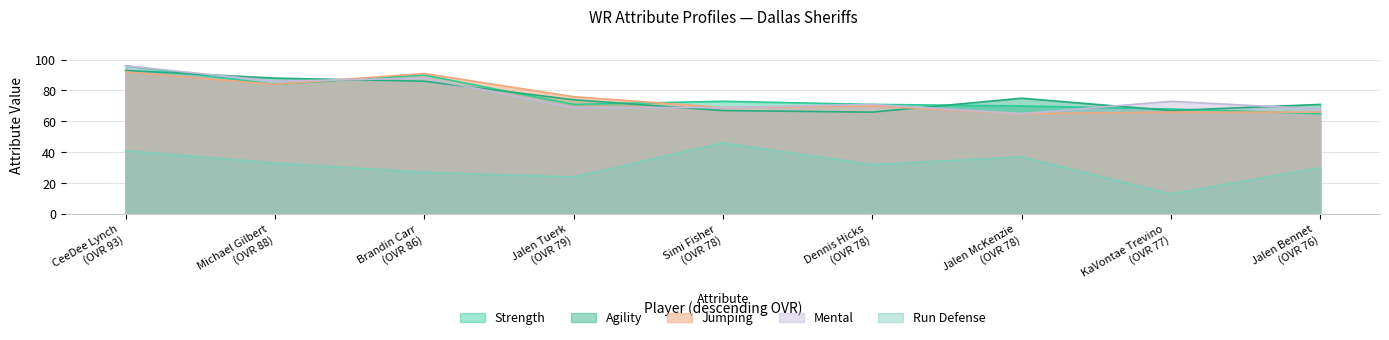

How many data points in jumping are above 70?

4